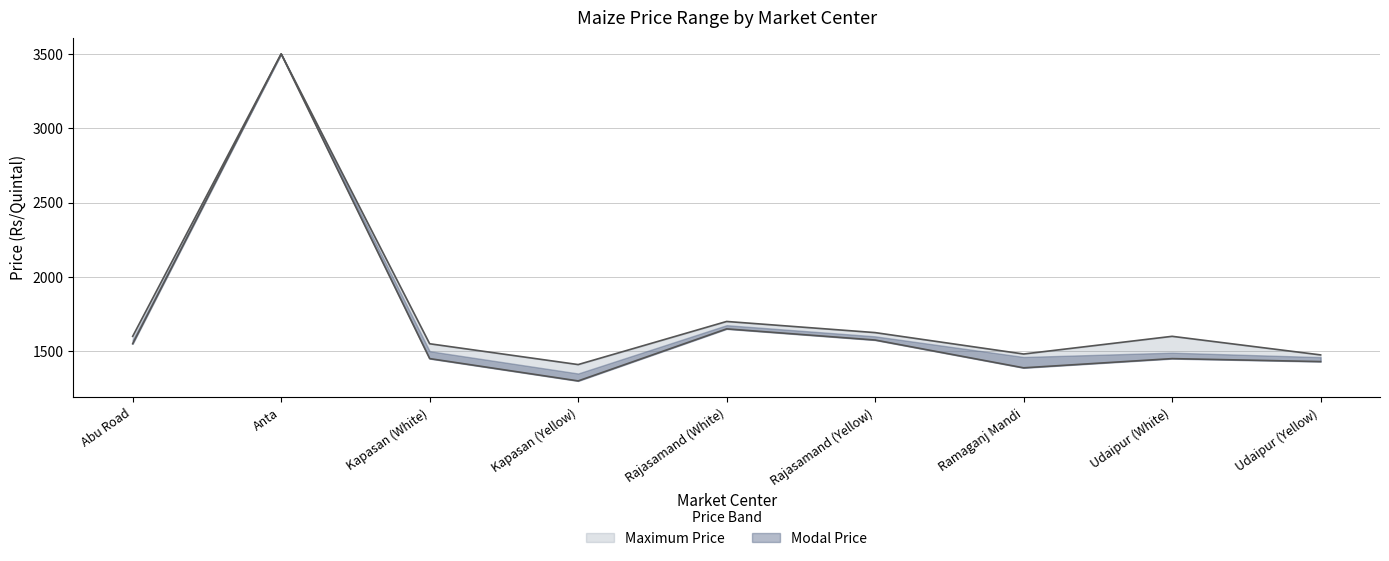

True or false: Modal Price and Minimum Price cross at least once.

False